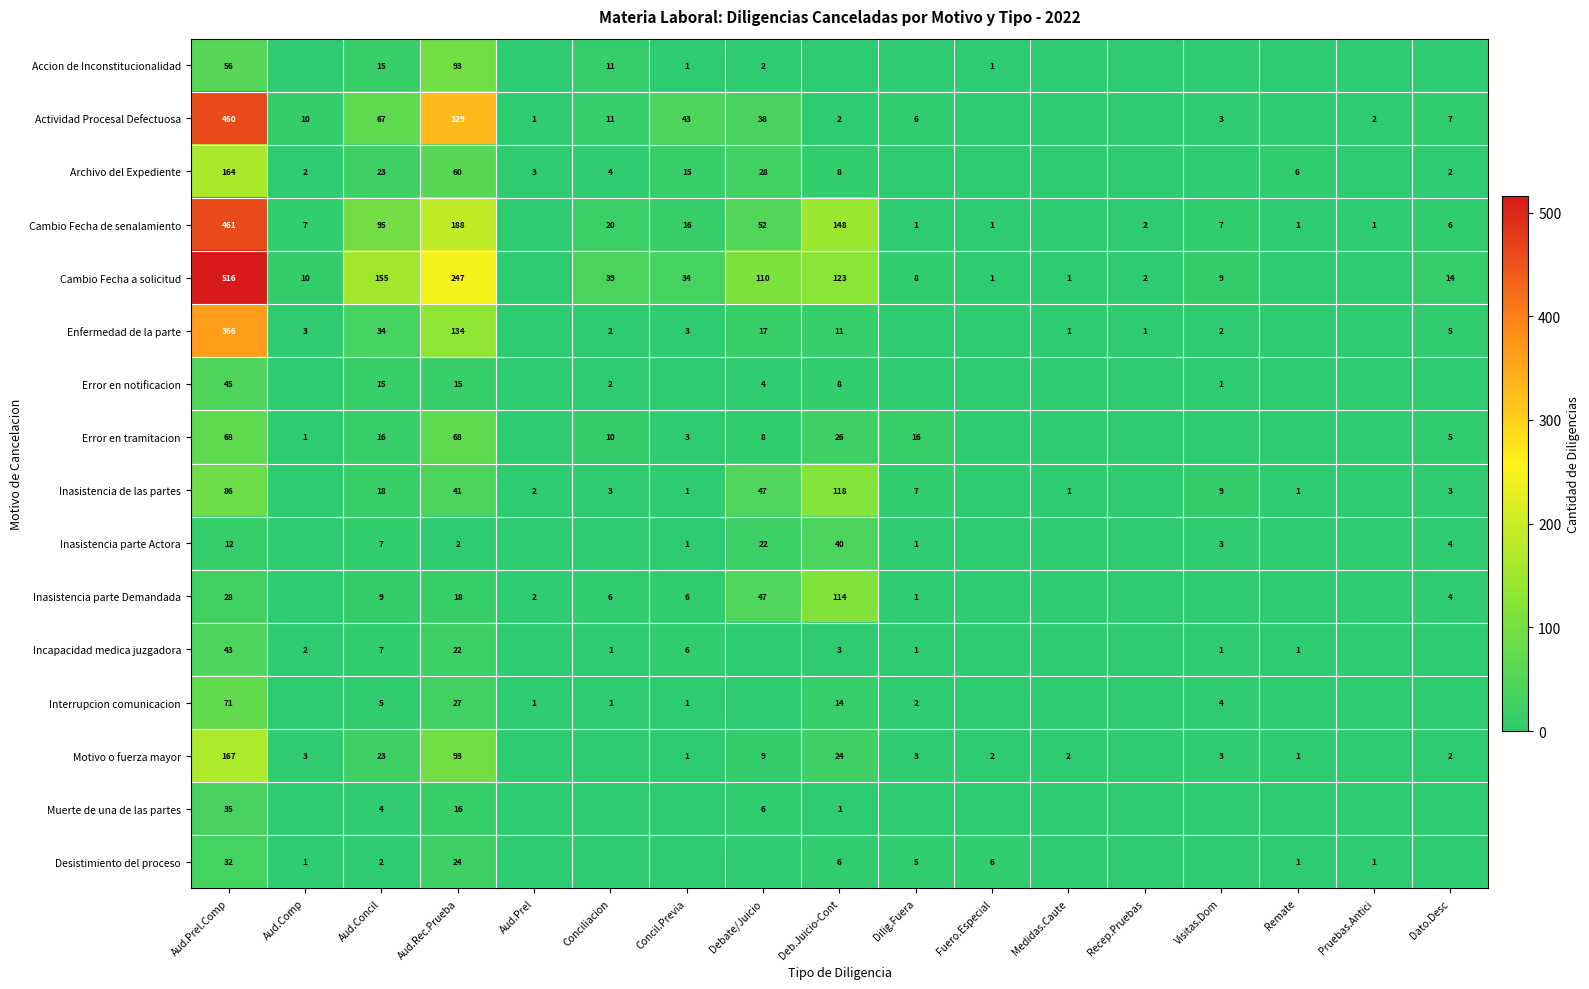

The Inasistencia parte Demandada series shows 18 at Aud.Rec.Prueba. True or false?

True